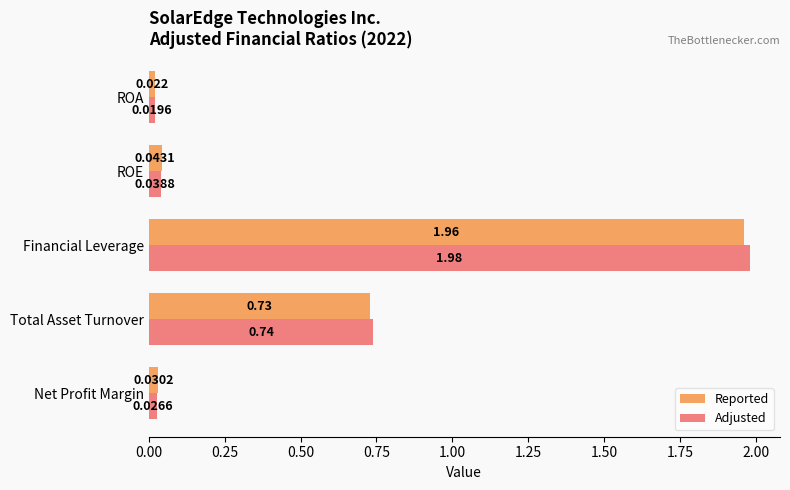

List the labels in order of Adjusted value, smallest first.

ROA, Net Profit Margin, ROE, Total Asset Turnover, Financial Leverage